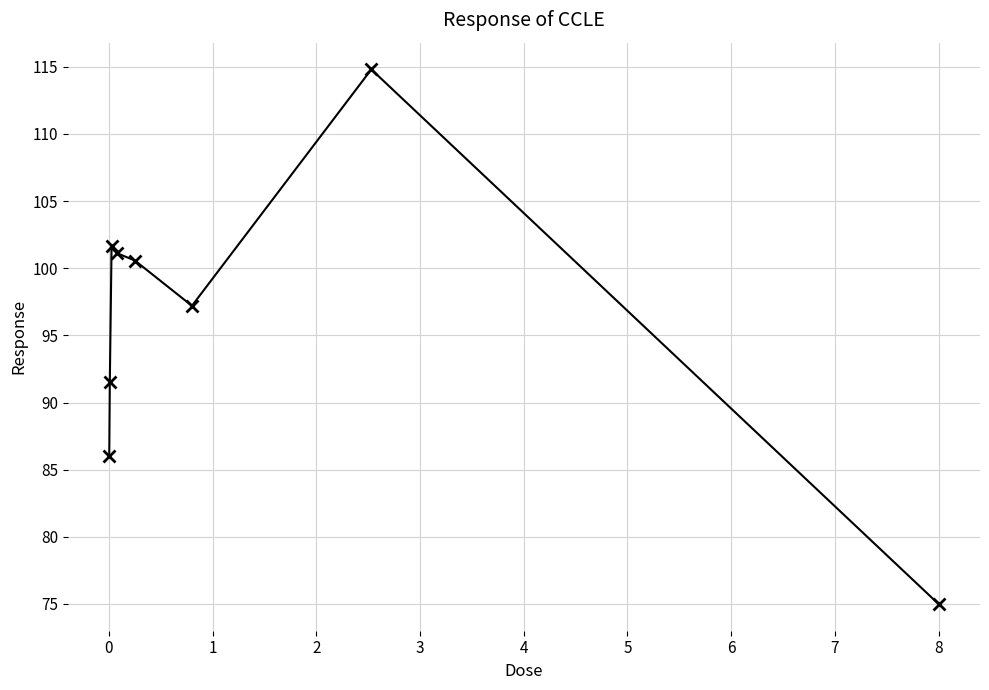

Does the chart have visible grid lines?

Yes